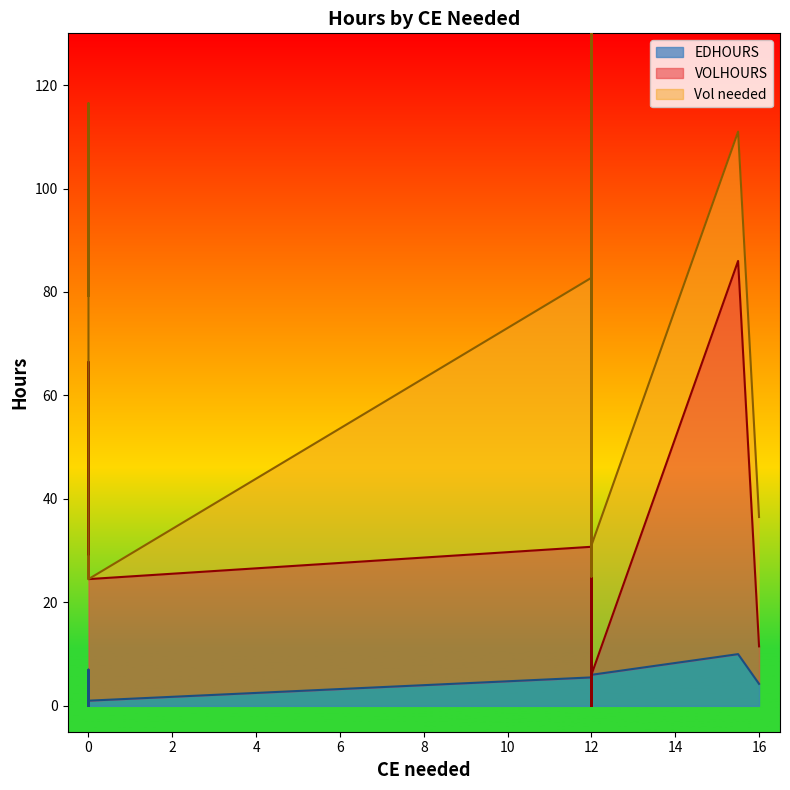

Which category has the lowest value across all series?

12